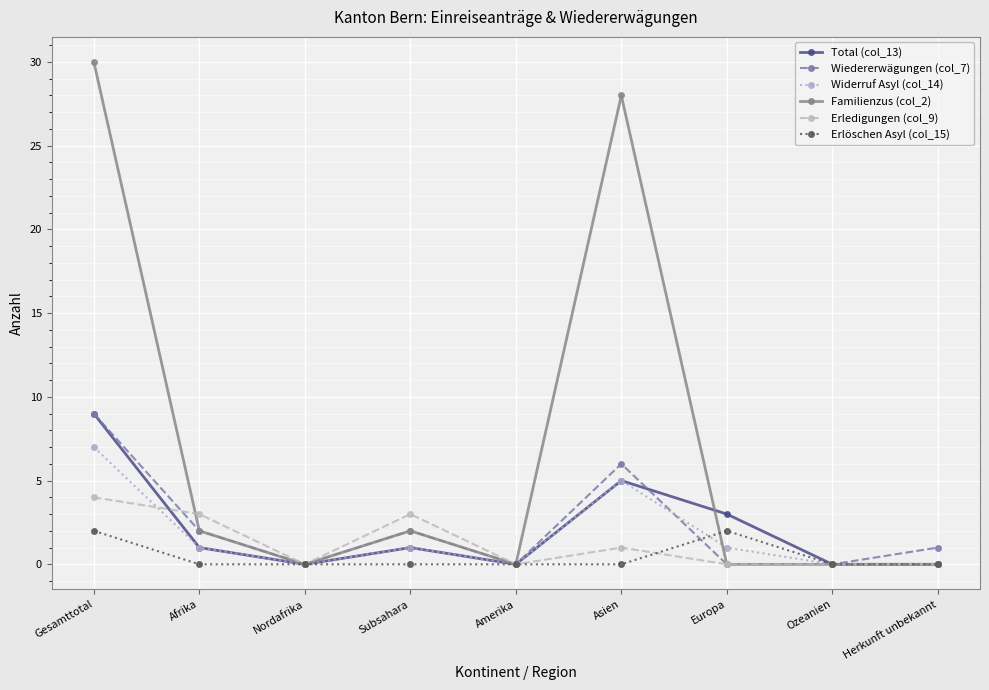

Is the value of Total (col_13) at Herkunft unbekannt greater than the value of Familienzus (col_2) at Subsahara?

No